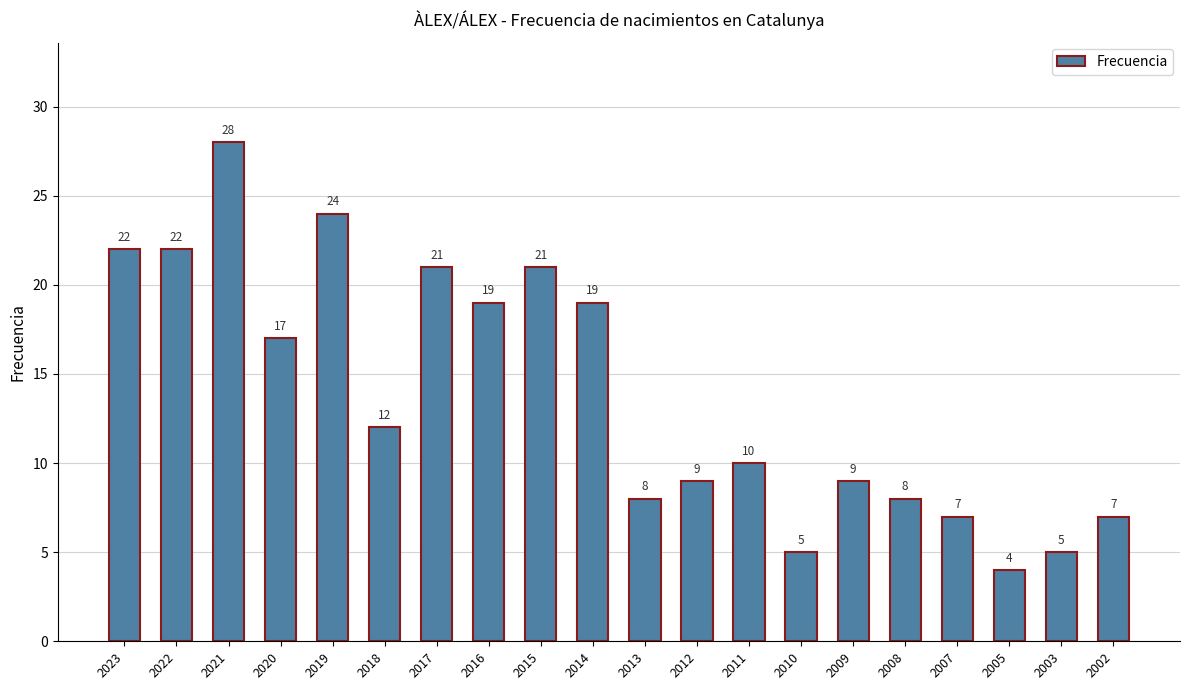

How many bars are there in total?

20